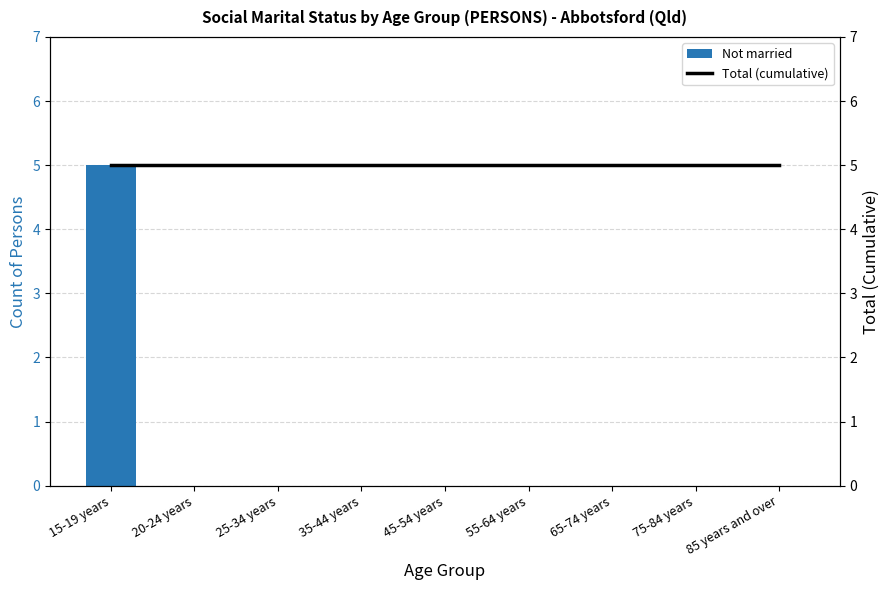

Between 55-64 years and 75-84 years, which series saw the biggest shift?

Not married